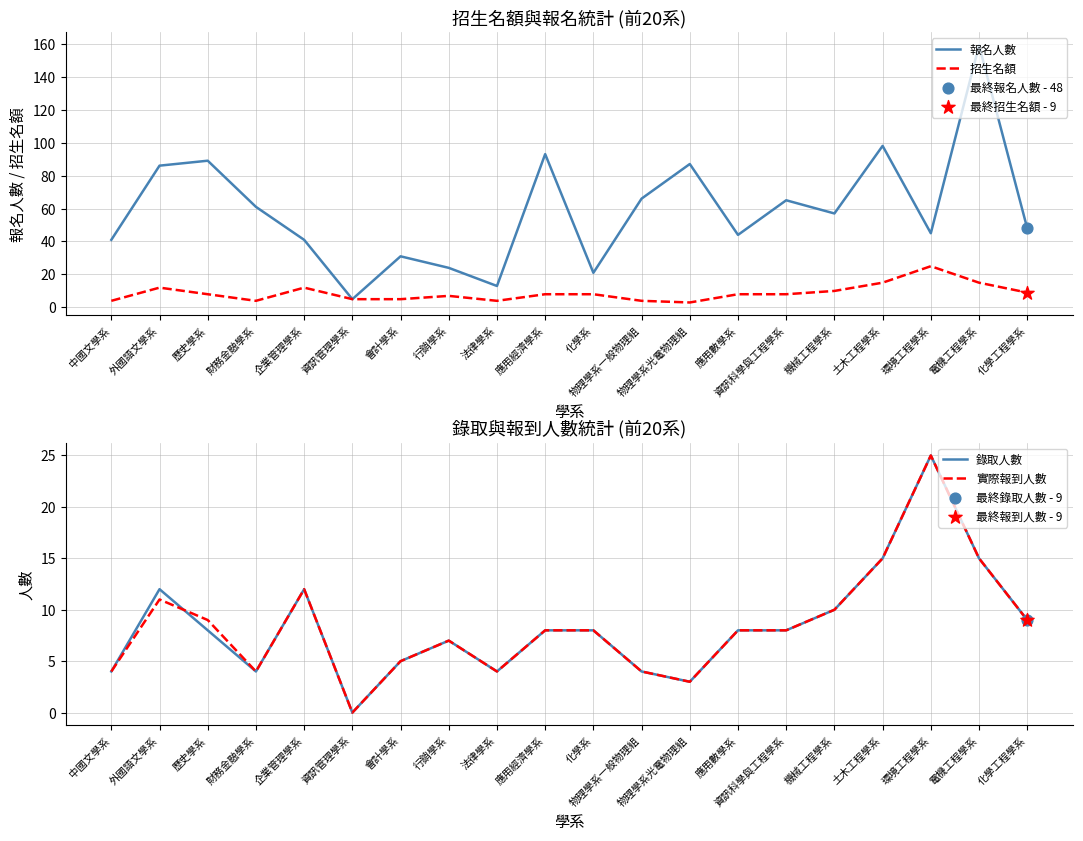

Which series reaches the maximum Y coordinate?

報名人數